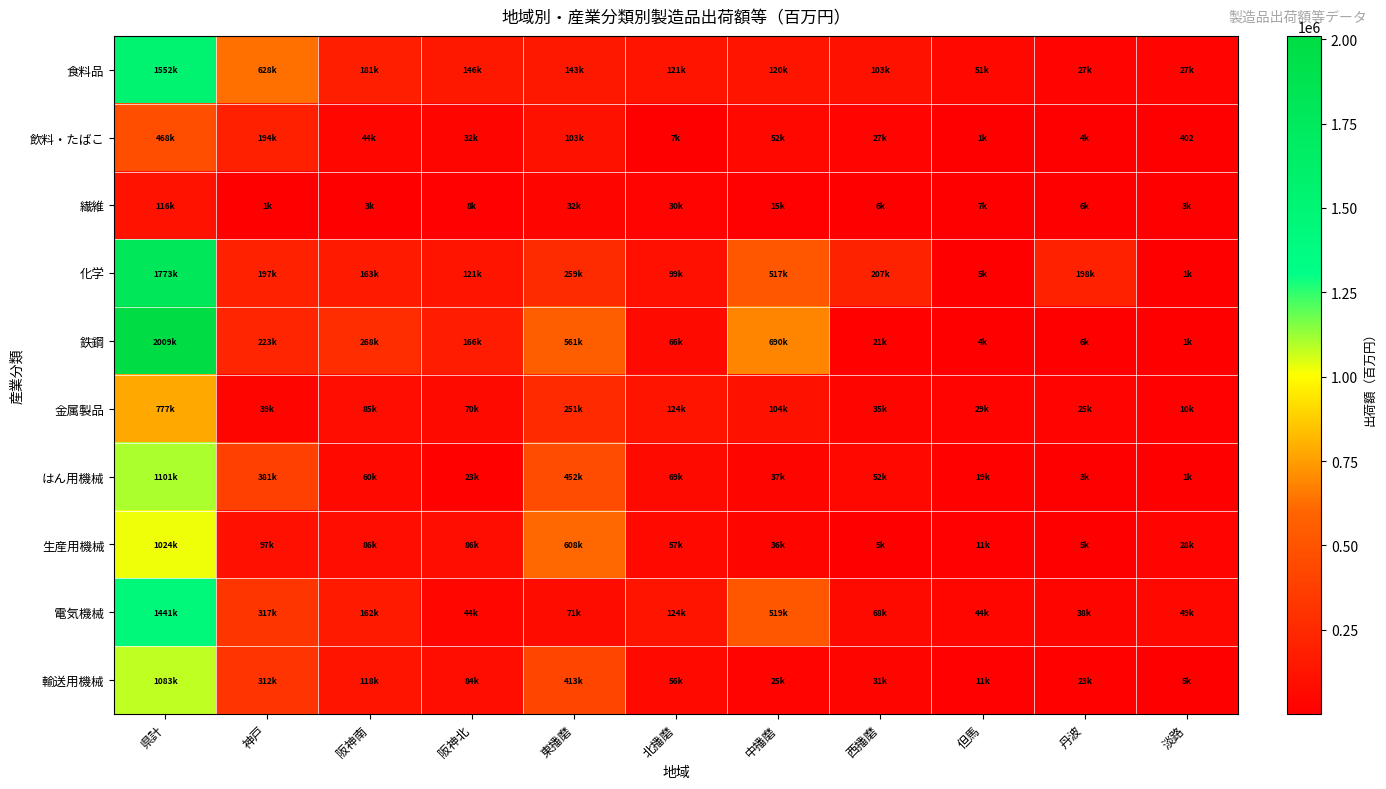

What is the total value across all series at 東播磨?

2897645